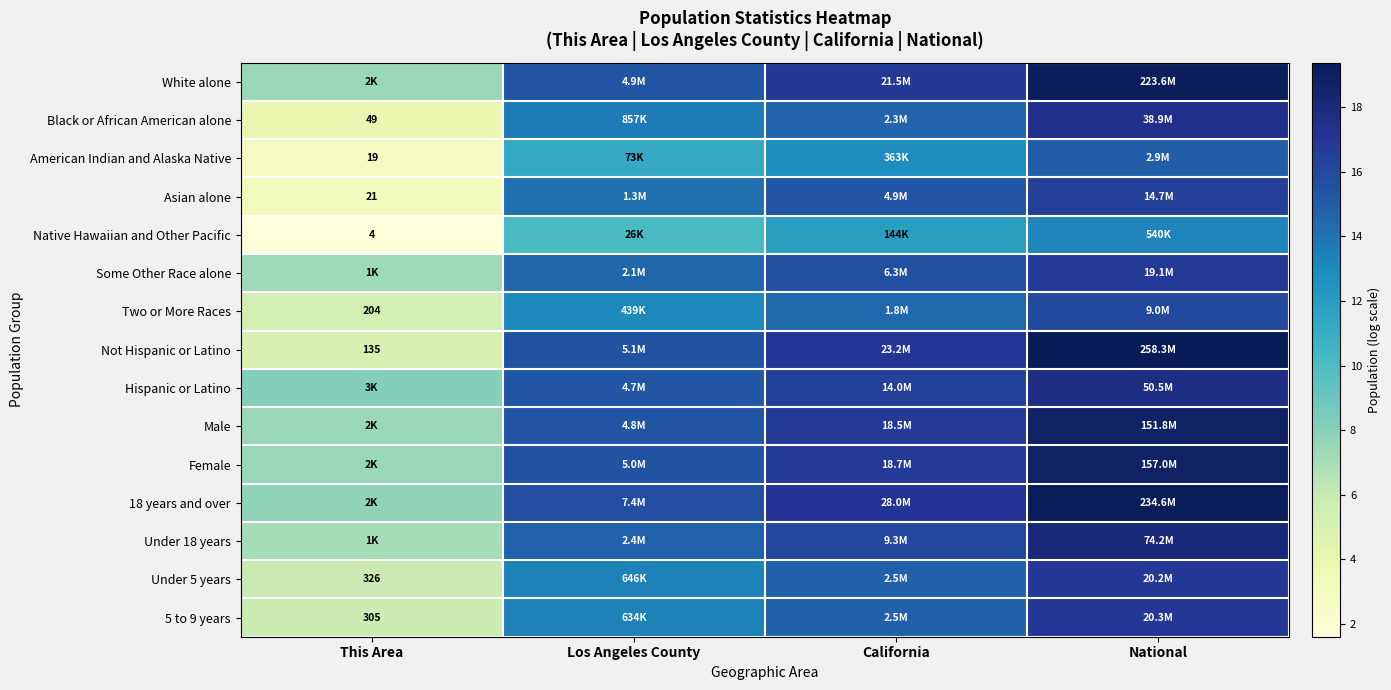

What is the difference between the highest and lowest values at National?

6.2